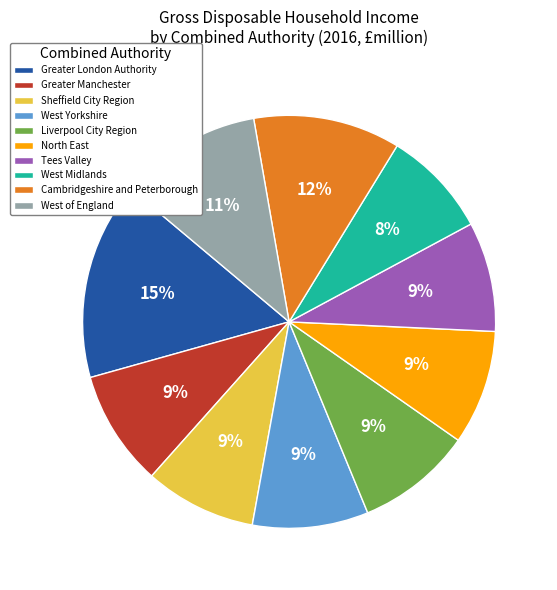

To the nearest percent, what portion does Greater Manchester represent?

9%